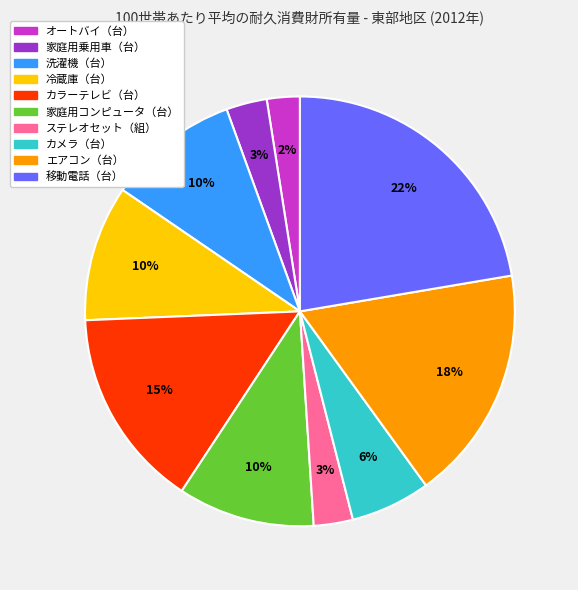

Between エアコン（台） and 洗濯機（台）, which is larger?

エアコン（台）